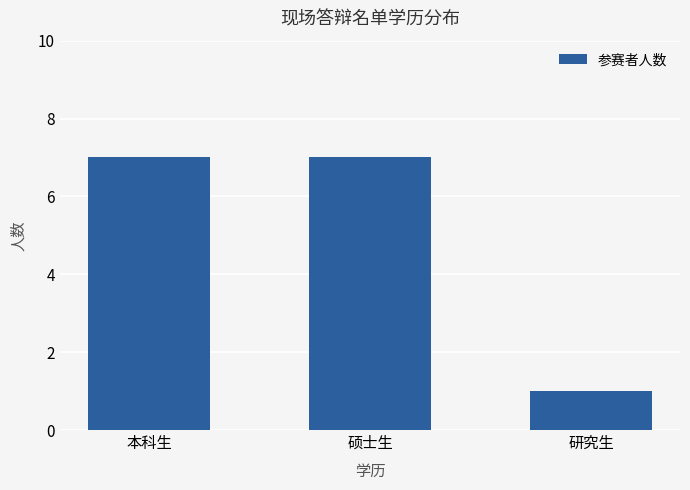

What is the smallest value displayed?

1